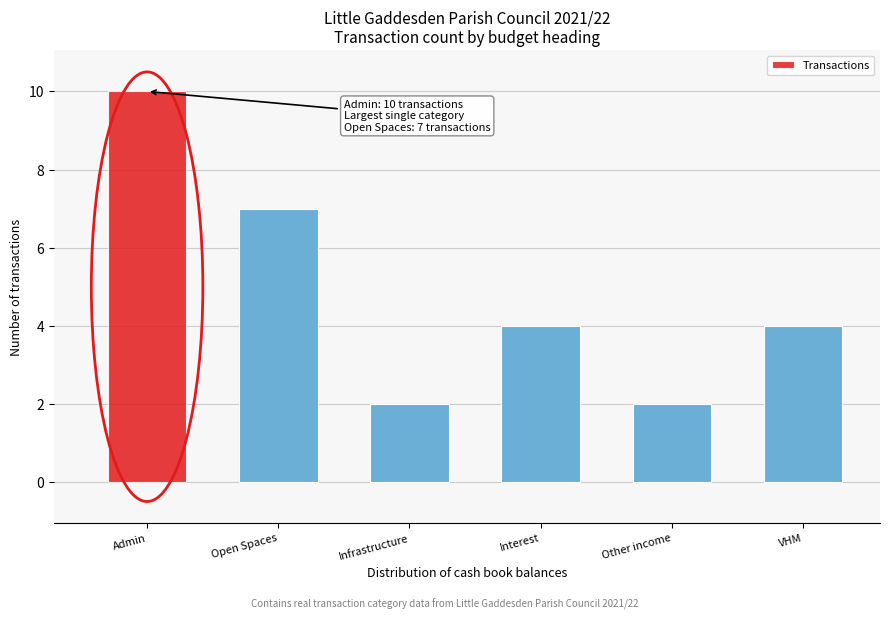

Reading left to right, what are all the values shown in this chart?

10	7	2	4	2	4